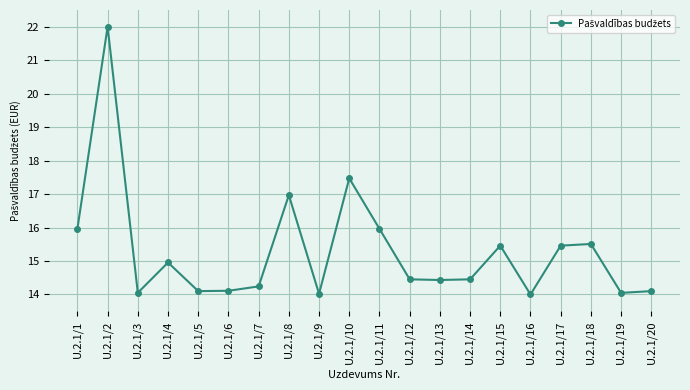

What is the smallest value displayed?

14.0